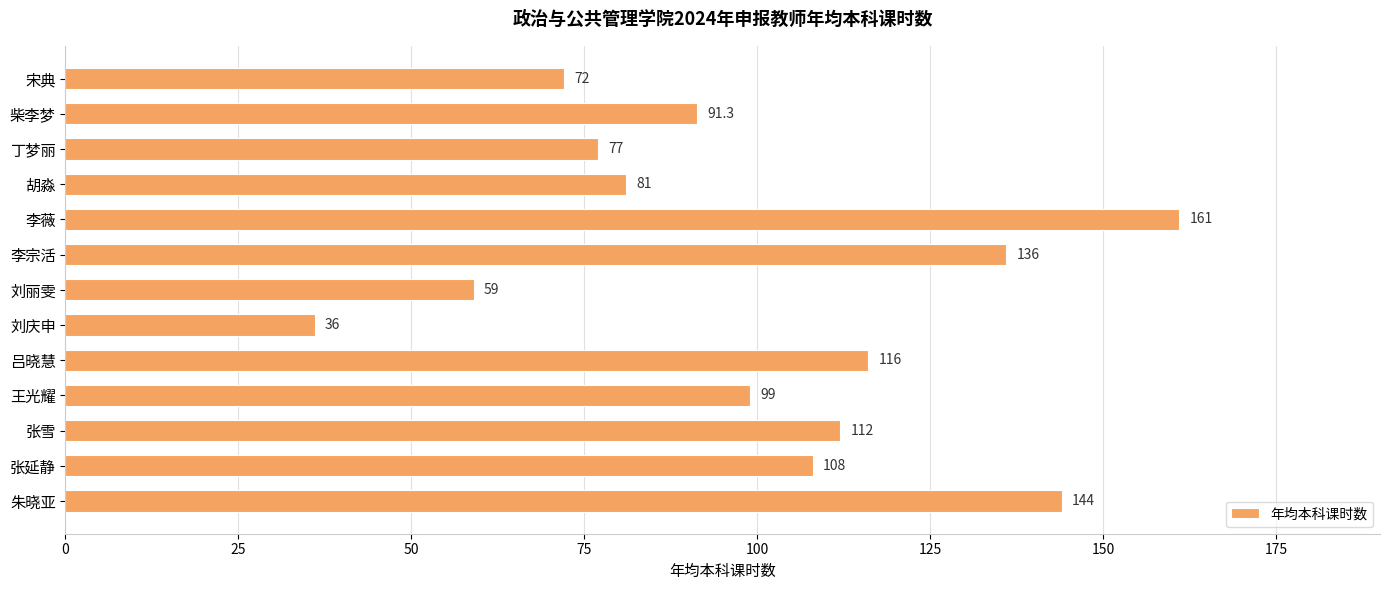

The chart shows a value of 108.0 at 张延静. True or false?

True